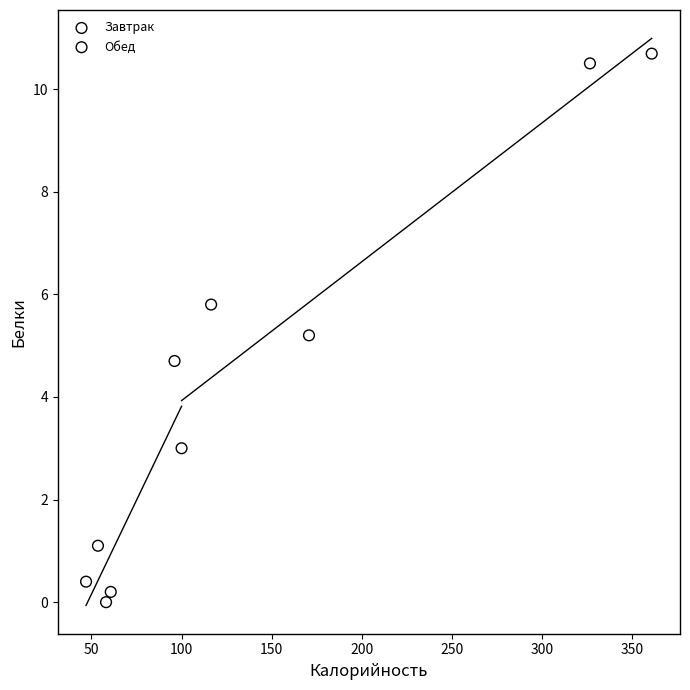

What are all the series names shown in the legend?

Завтрак, Обед